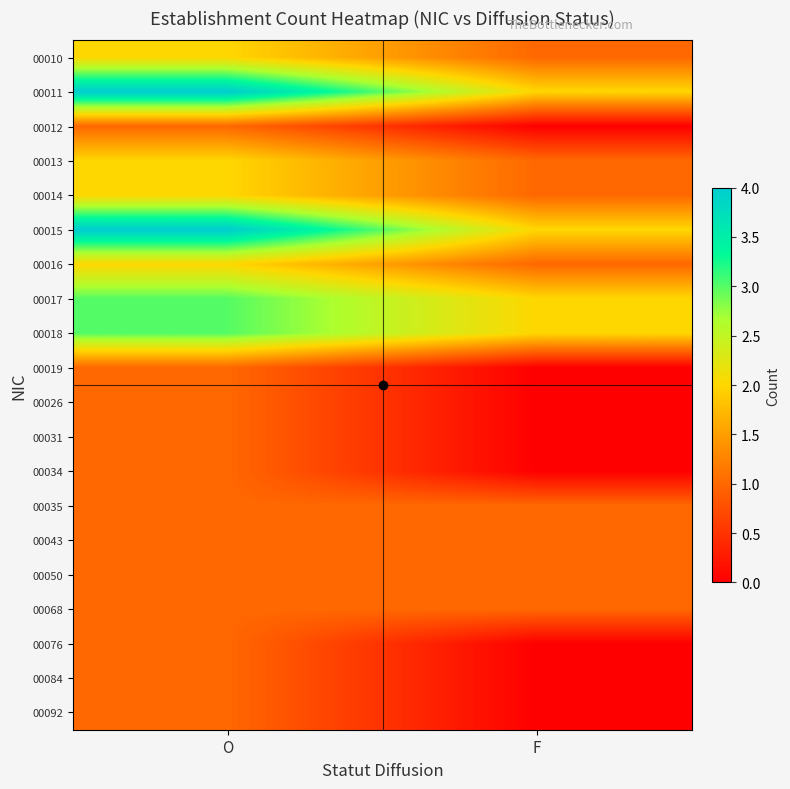

List the series in order of their peak value, lowest first.

00012, 00019, 00026, 00031, 00034, 00035, 00043, 00050, 00068, 00076, 00084, 00092, 00010, 00013, 00014, 00016, 00017, 00018, 00011, 00015